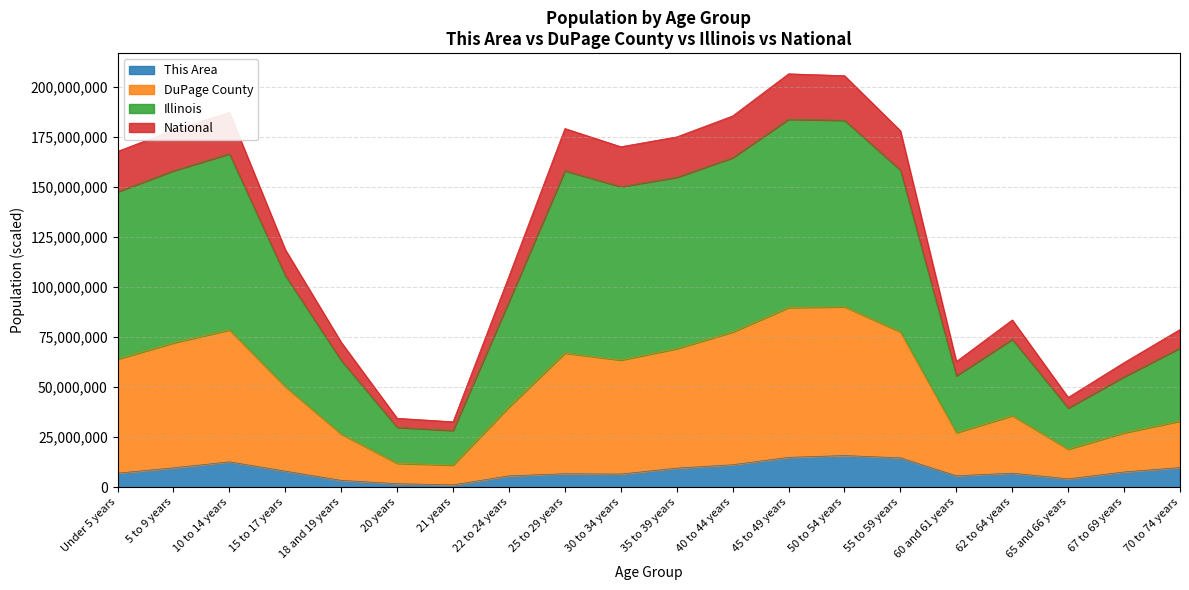

How many interior local peaks does the Illinois series have?

4